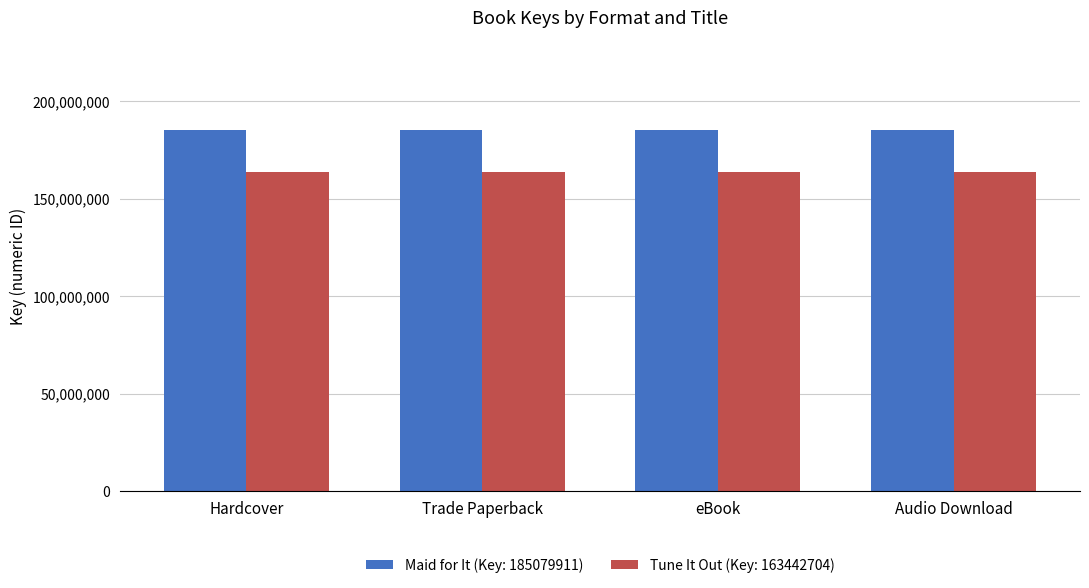

What is the sum of all Maid for It (Key: 185079911) values?

740319644